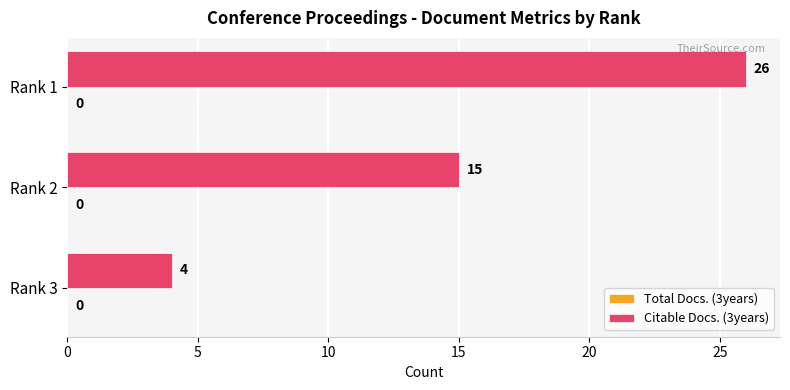

What is the sum of the values at Rank 1 and Rank 2?

41